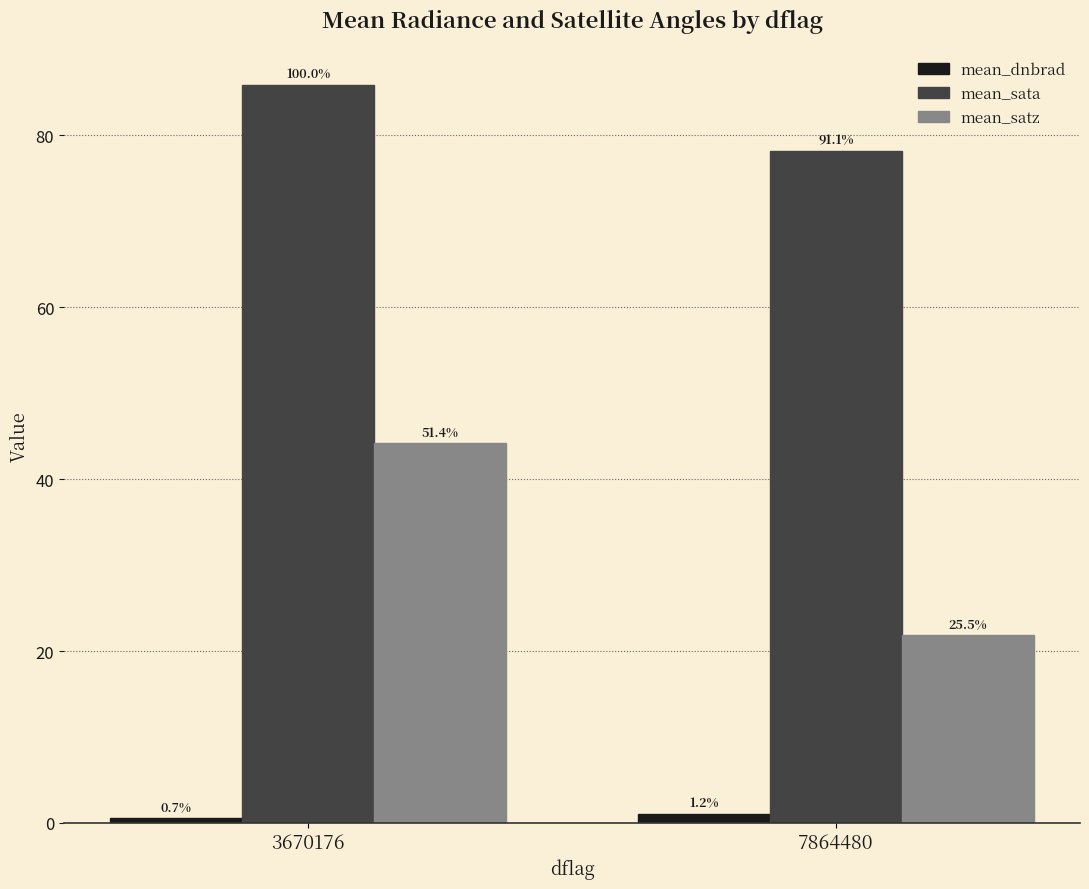

What are all the series names shown in the legend?

mean_dnbrad, mean_sata, mean_satz